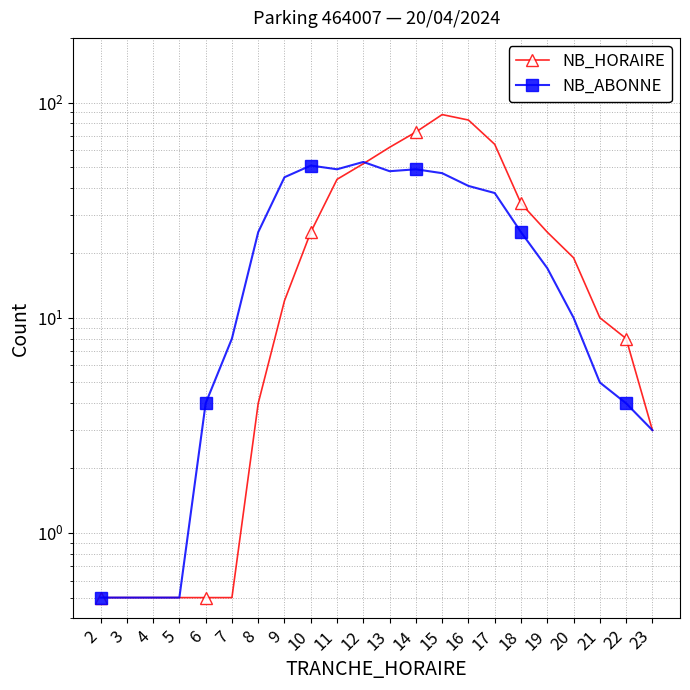

After their last crossing, which series has the higher values: NB_HORAIRE or NB_ABONNE?

NB_HORAIRE